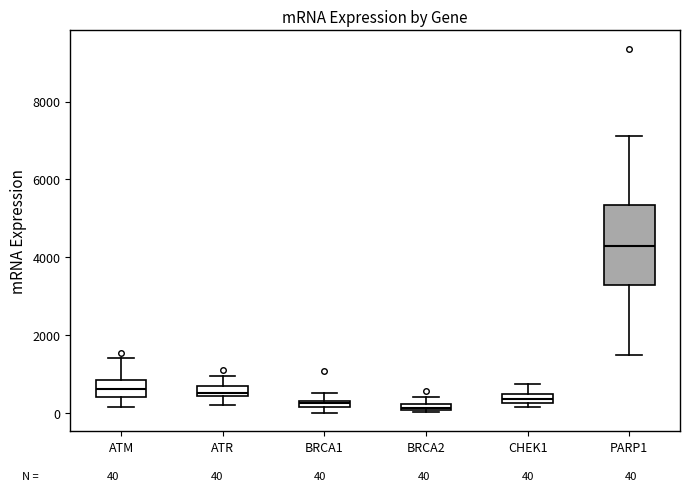

Which box has the highest median line?

PARP1